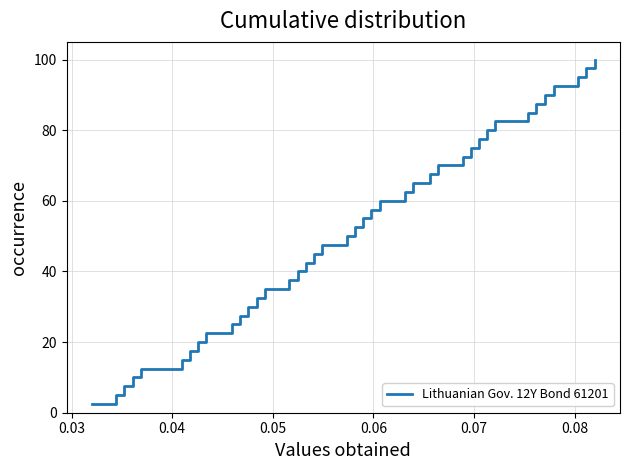

What is the smallest value displayed?

2.5